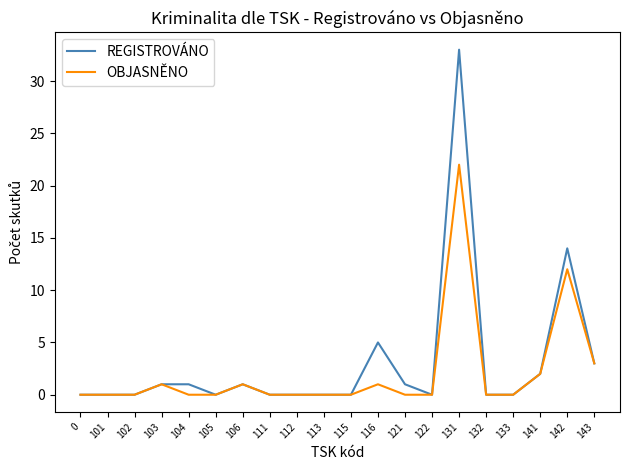

The value of OBJASNĚNO at 115 is 0. True or false?

True